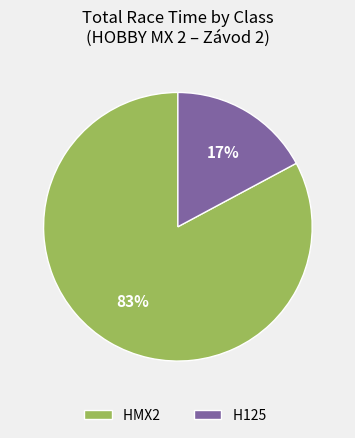

Do H125 and HMX2 together represent more than half of the pie?

Yes